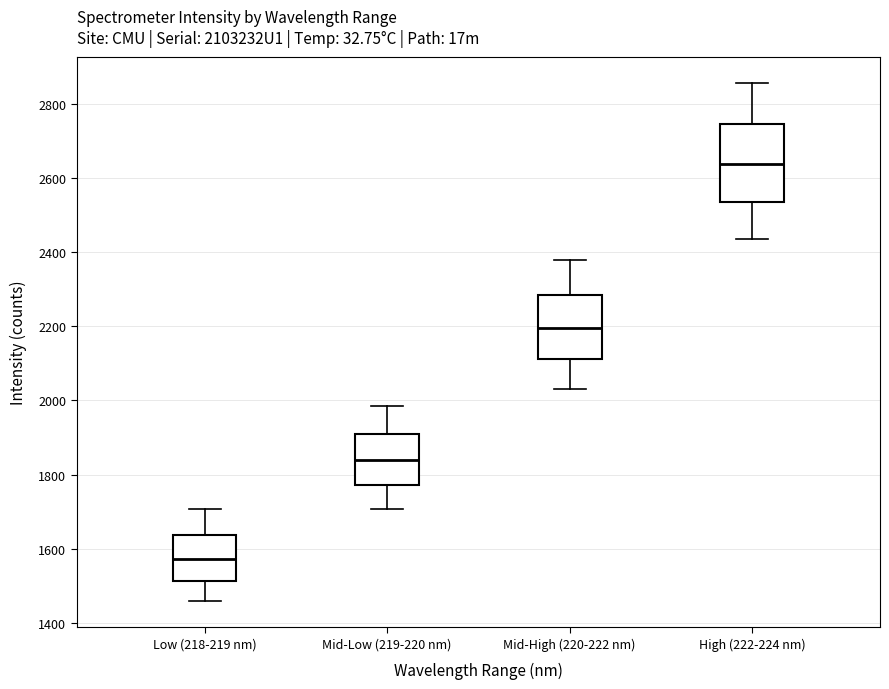

Which box has the lowest median line?

Low (218-219 nm)